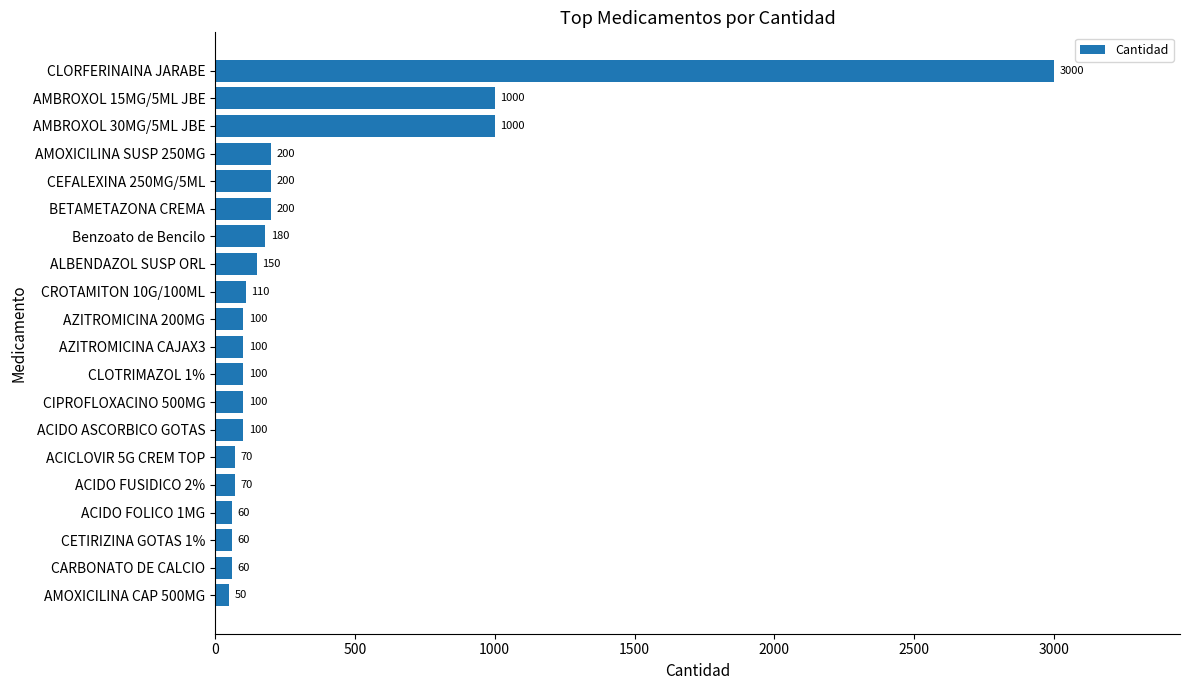

What is the value of the 5th bar from the top?

200